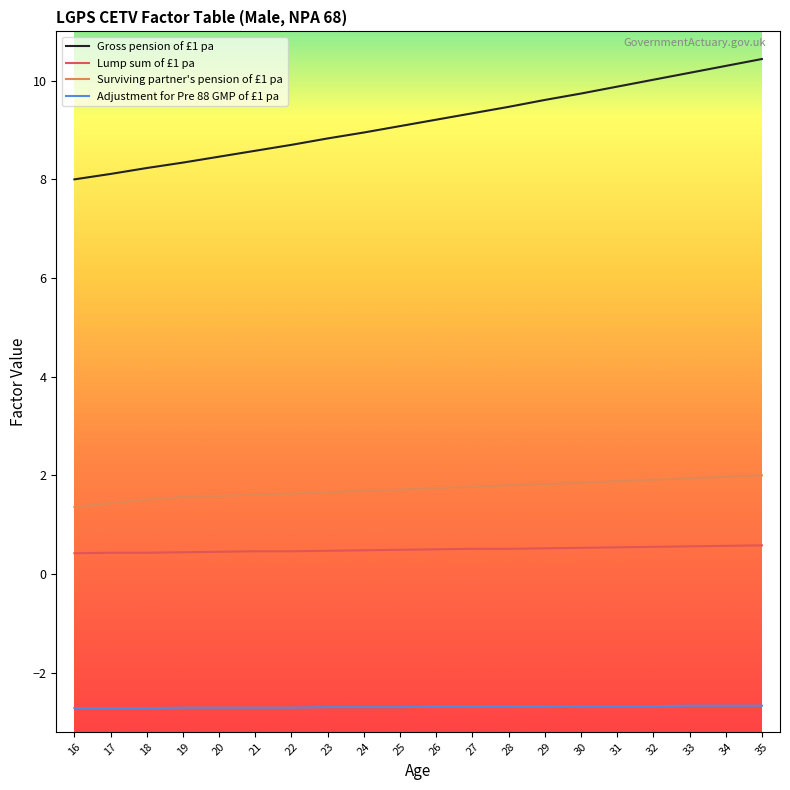

Which series has the largest range (max minus min)?

Gross pension of £1 pa